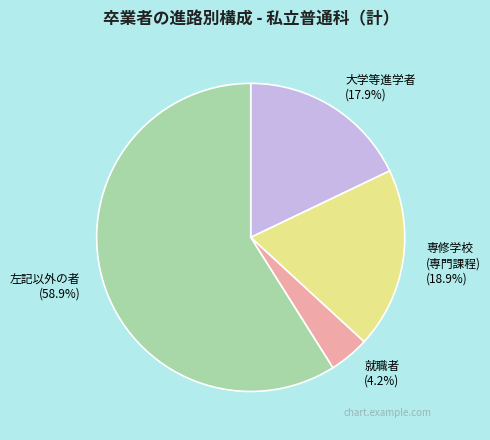

Combined, do 就職者 (4.2%) and 専修学校 (専門課程) (18.9%) account for over 50%?

No